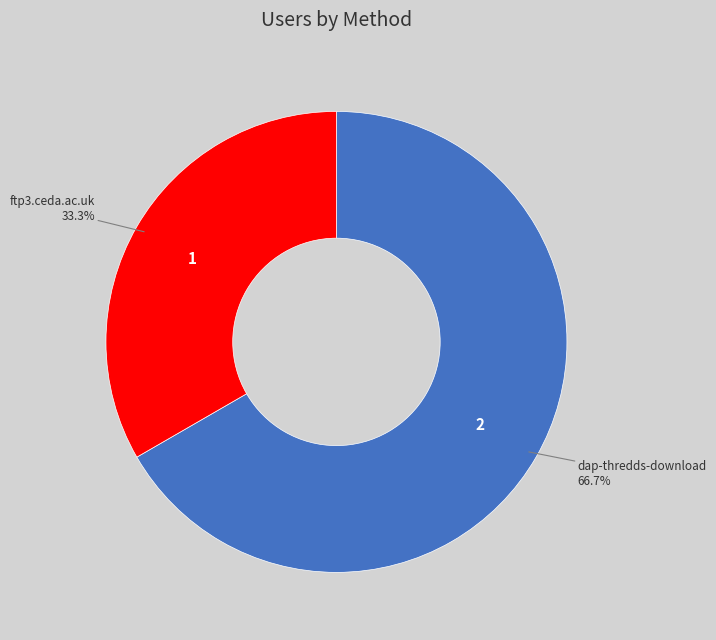

Does any single category account for the majority?

Yes